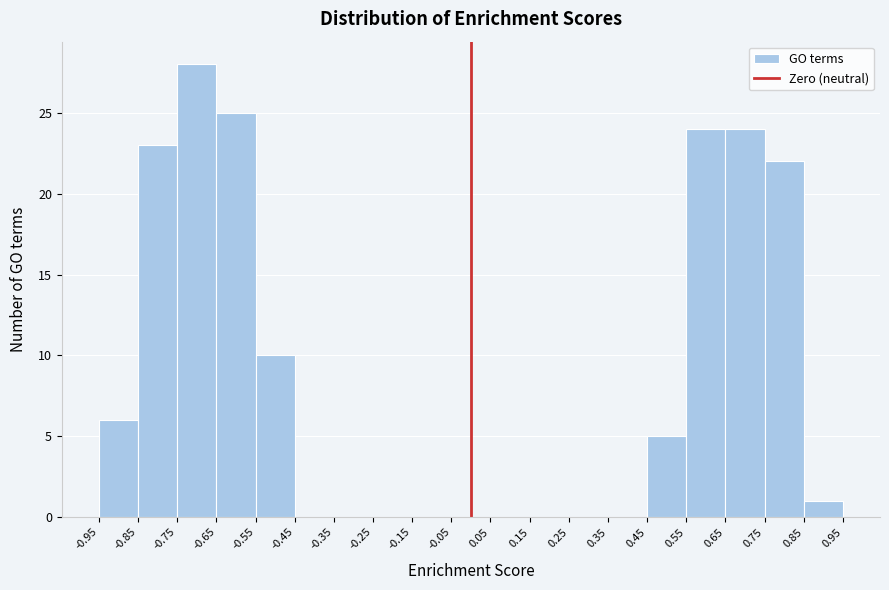

Reading left to right, transcribe this chart: for each bar, give the range it covers on the x-axis and its height. The values are not printed on the chart, so give them approximately, as read against the axis.

-0.95 to -0.85: 6
-0.85 to -0.75: 23
-0.75 to -0.65: 28
-0.65 to -0.55: 25
-0.55 to -0.45: 10
-0.45 to -0.35: 0
-0.35 to -0.25: 0
-0.25 to -0.15: 0
-0.15 to -0.05: 0
-0.05 to 0.05: 0
0.05 to 0.15: 0
0.15 to 0.25: 0
0.25 to 0.35: 0
0.35 to 0.45: 0
0.45 to 0.55: 5
0.55 to 0.65: 24
0.65 to 0.75: 24
0.75 to 0.85: 22
0.85 to 0.95: 1